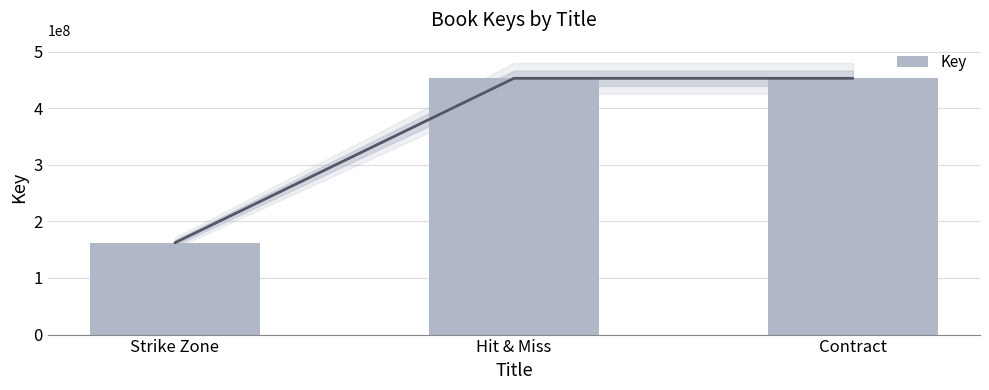

What is the average value?

355982708